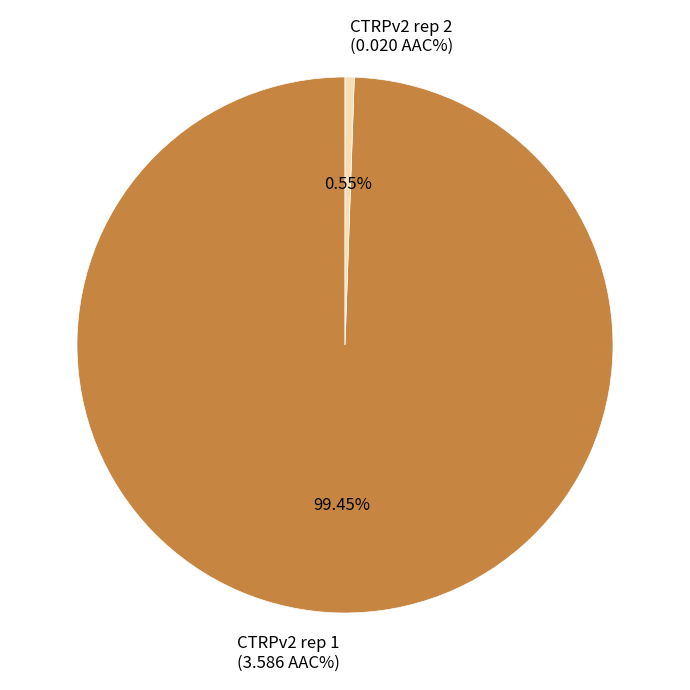

What percentage is the CTRPv2 rep 2 slice, to the nearest percent?

1%